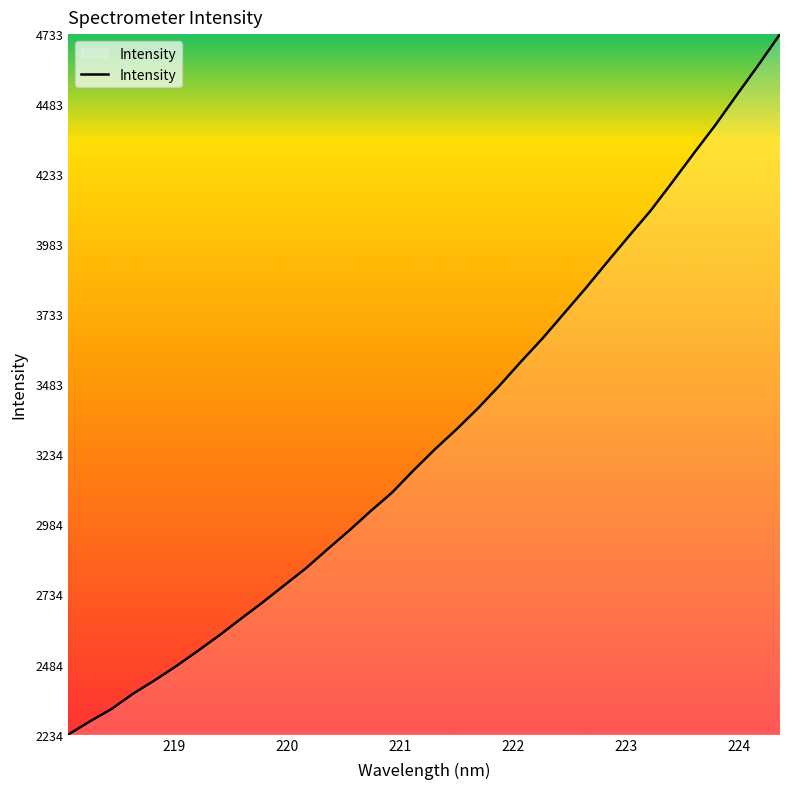

What is the difference between the maximum and minimum values?

2498.2